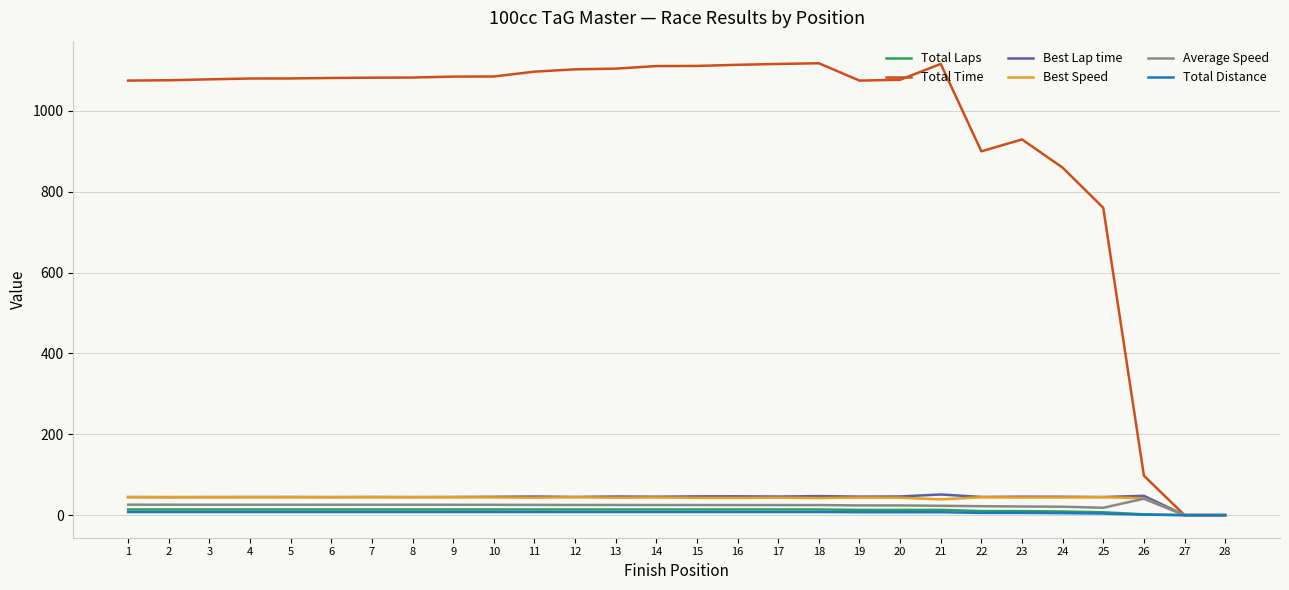

What is the spread (max minus min) of values at 1?

1067.1